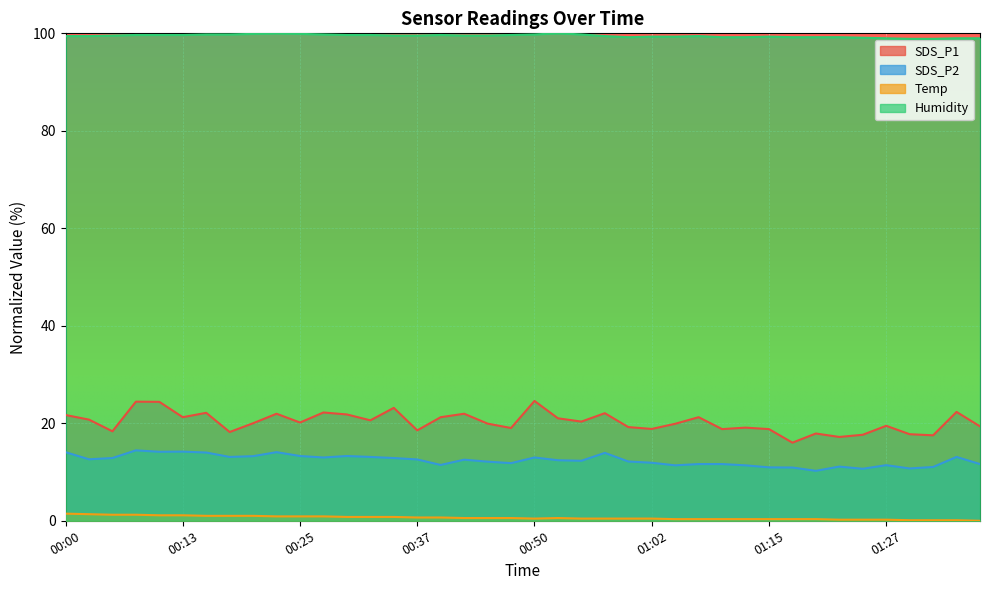

What is the label of the 3rd point from the right?

01:32